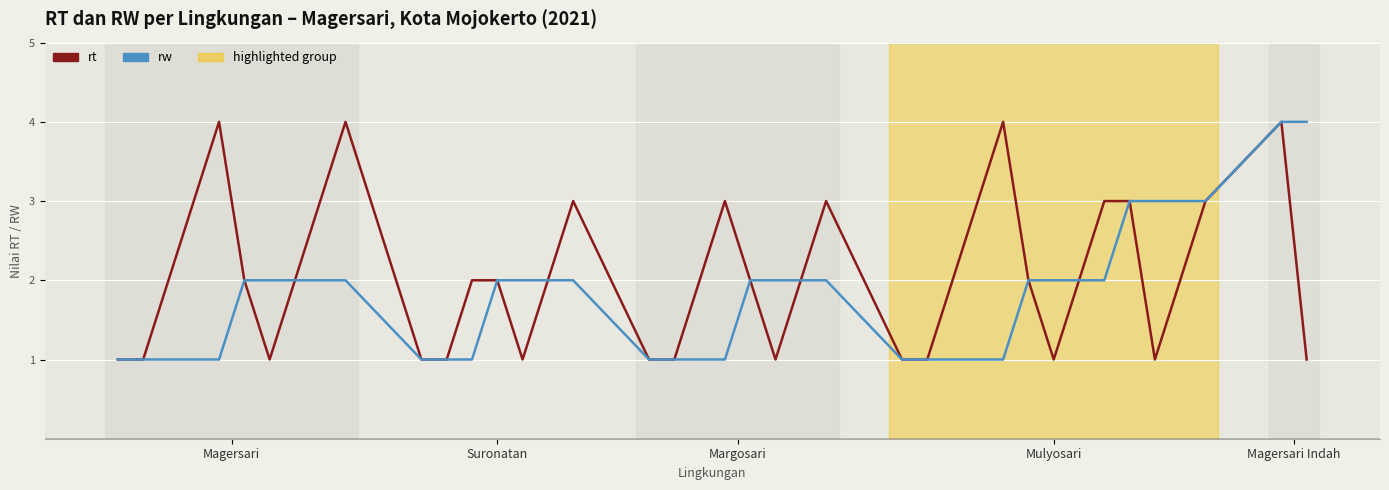

List the series in order of their overall mean, lowest first.

rw, rt